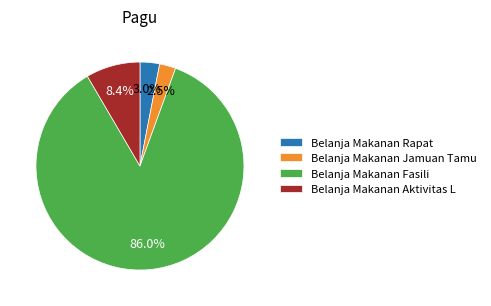

How much of the chart is everything except Belanja Makanan Aktivitas L?

91.6%